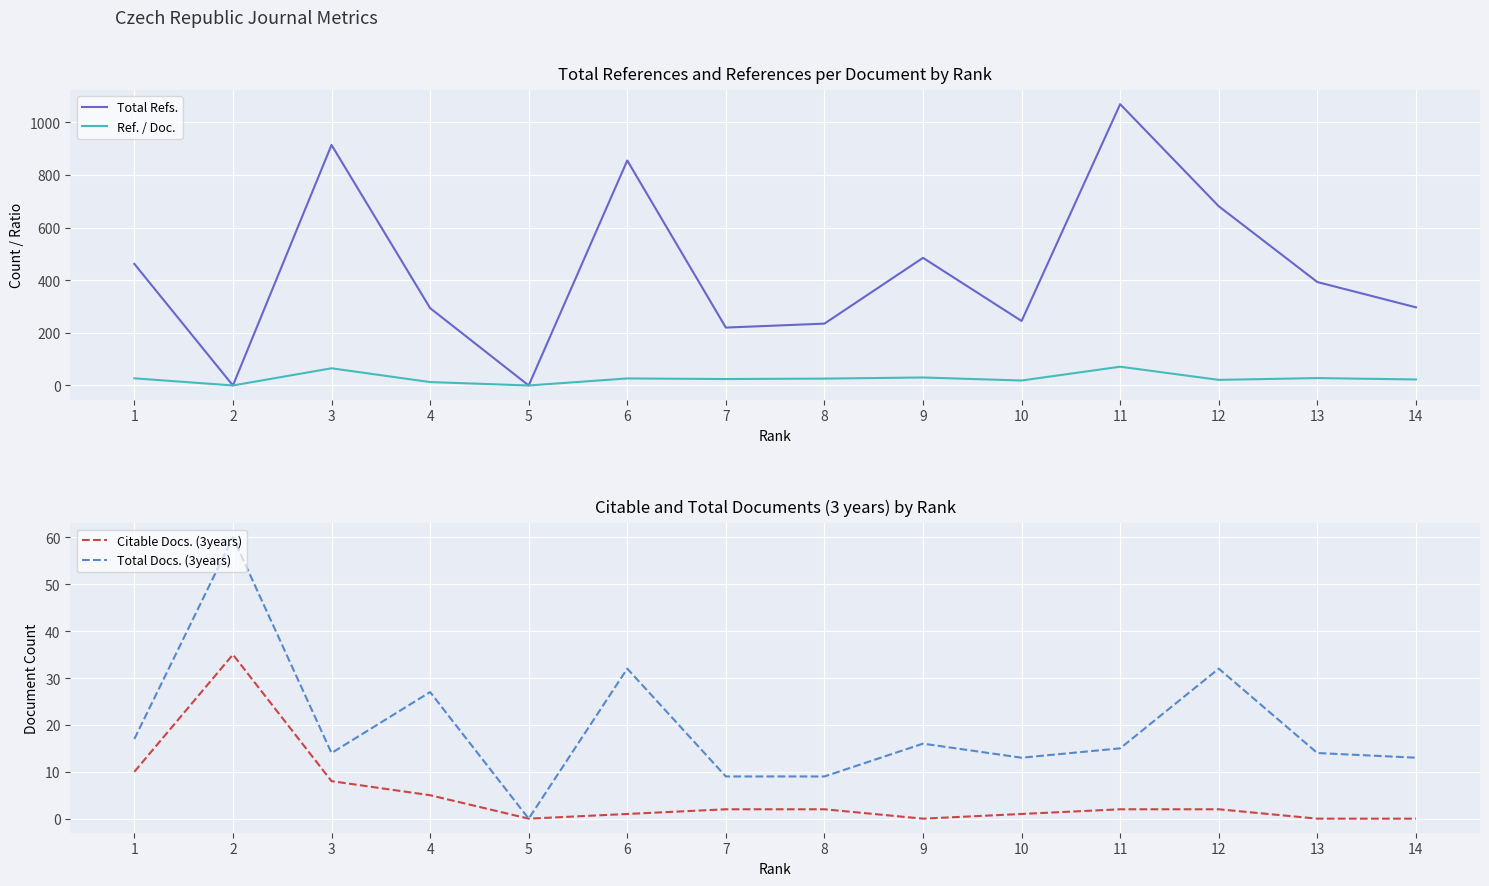

Between 9 and 12, which series saw the biggest shift?

Total Refs.